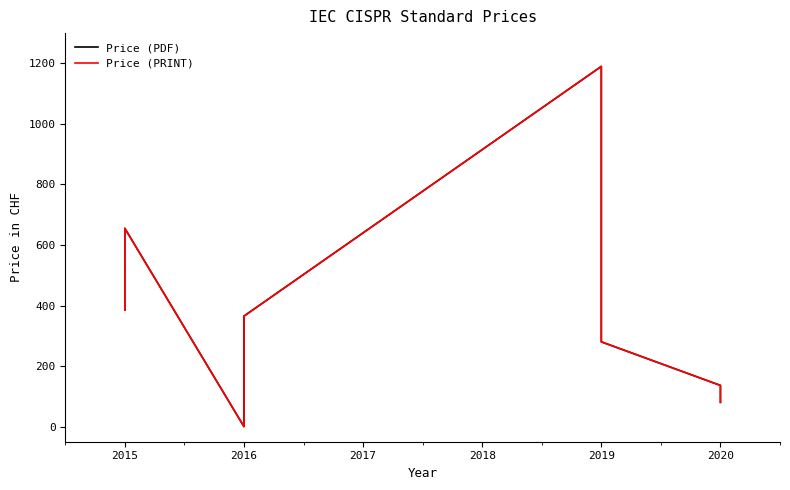

What is the value of the Price (PRINT) point at the 4th from the left?

365